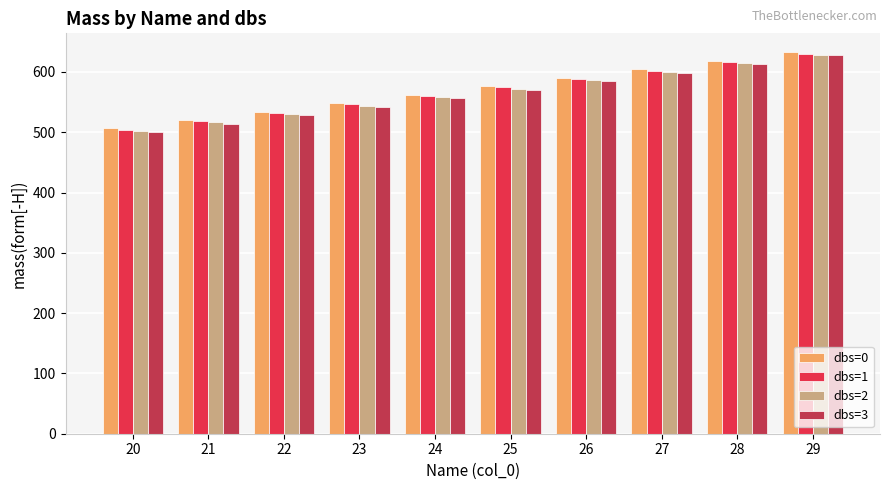

What is the difference between the highest and lowest values at 23?

6.0